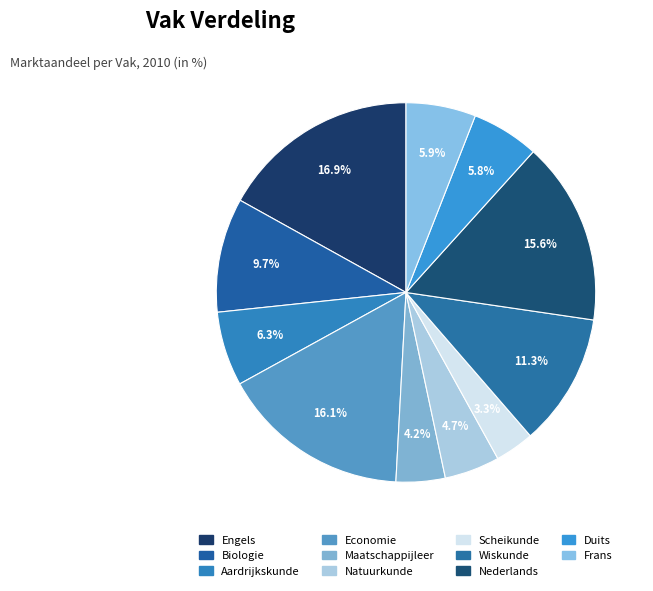

Is it true that Frans is 6% of the pie?

True